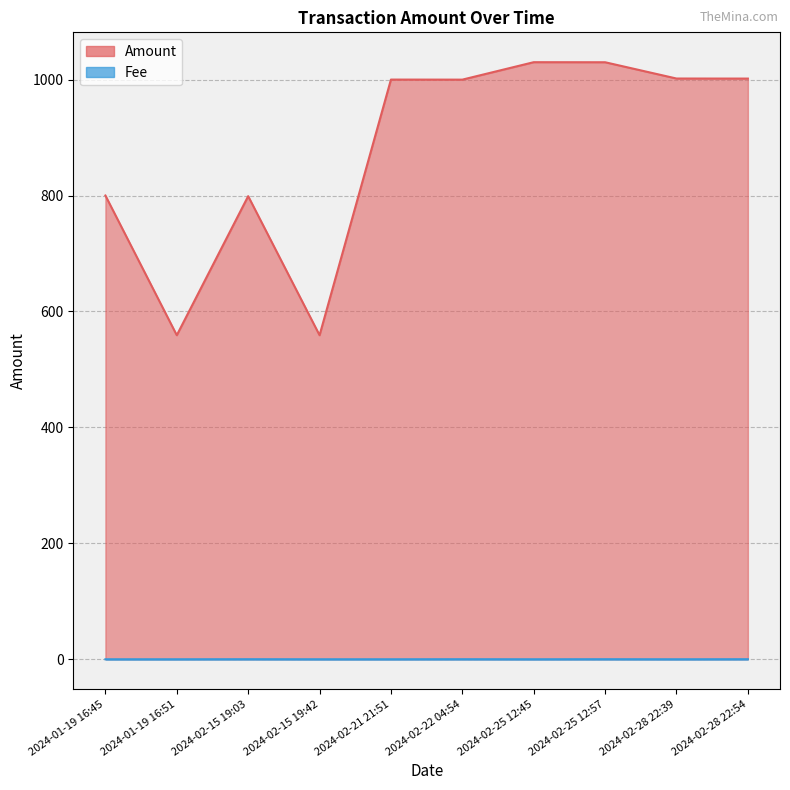

What is the total value across all series at 2024-02-25 12:57?

1030.0